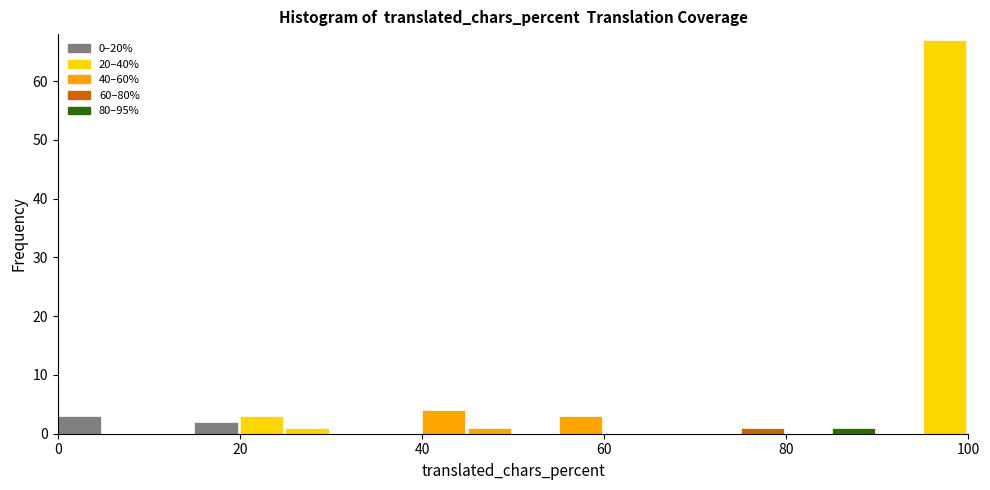

Around what value on the x-axis is the tallest bar? Give the approximate position of its centre, as read against the axis.

98